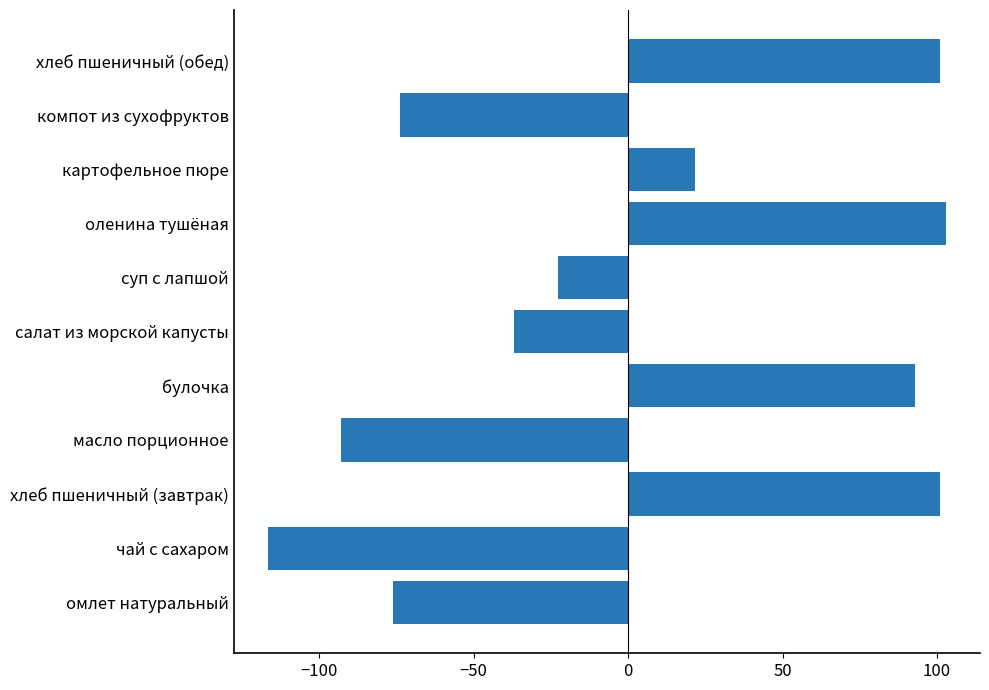

The value at хлеб пшеничный (обед) is 100.9. True or false?

True